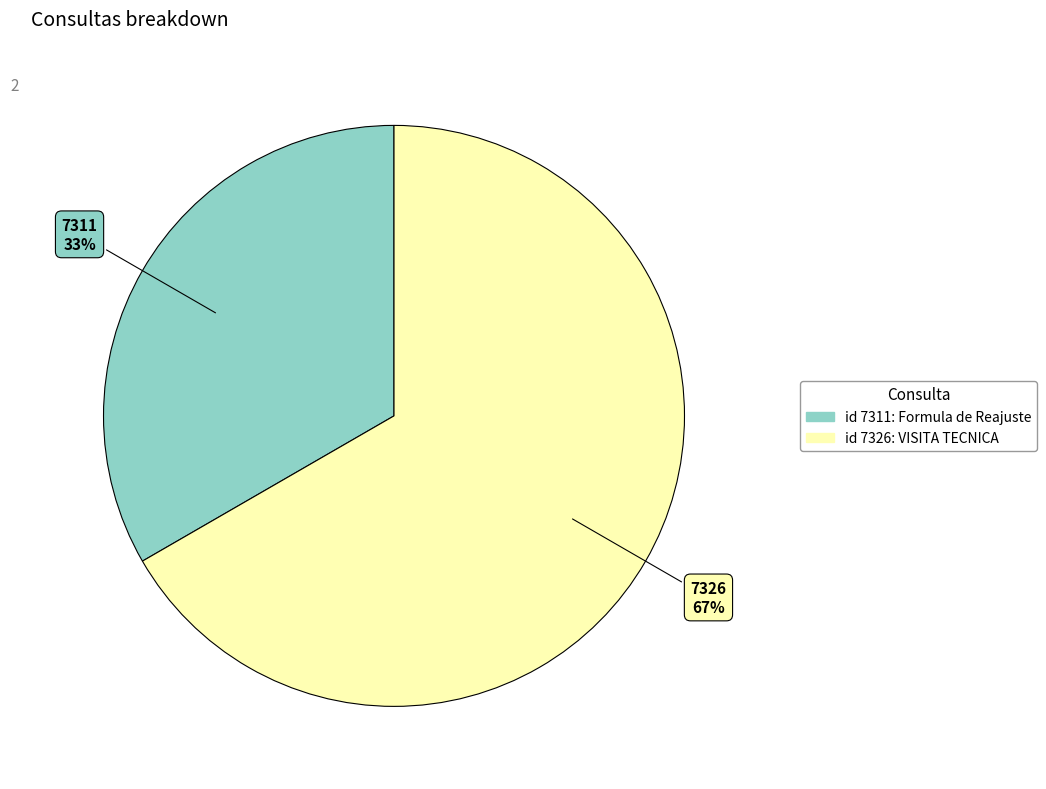

Is there any slice that represents more than half of the pie?

Yes